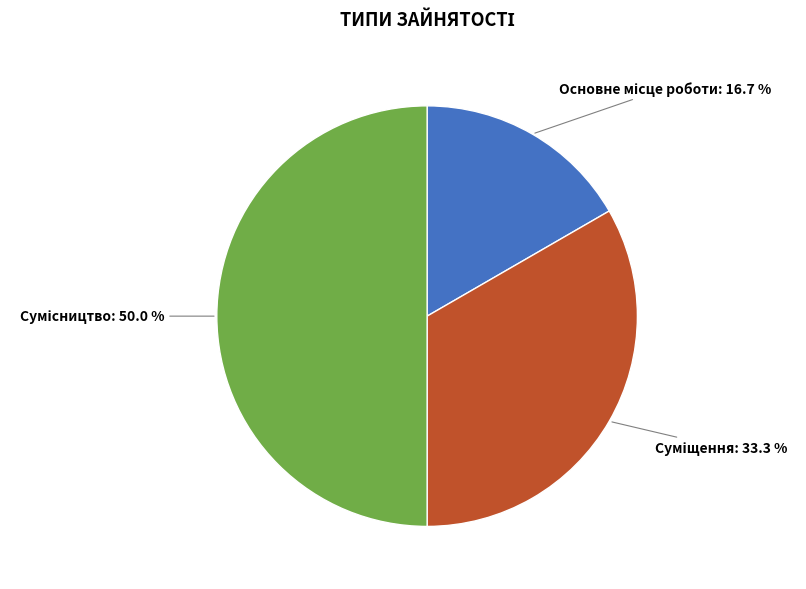

Count the number of slices in the pie.

3